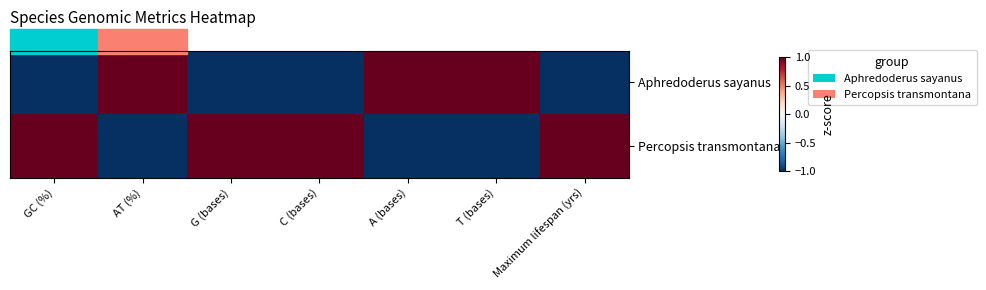

What is the difference between the highest and lowest values at T (bases)?

2.0